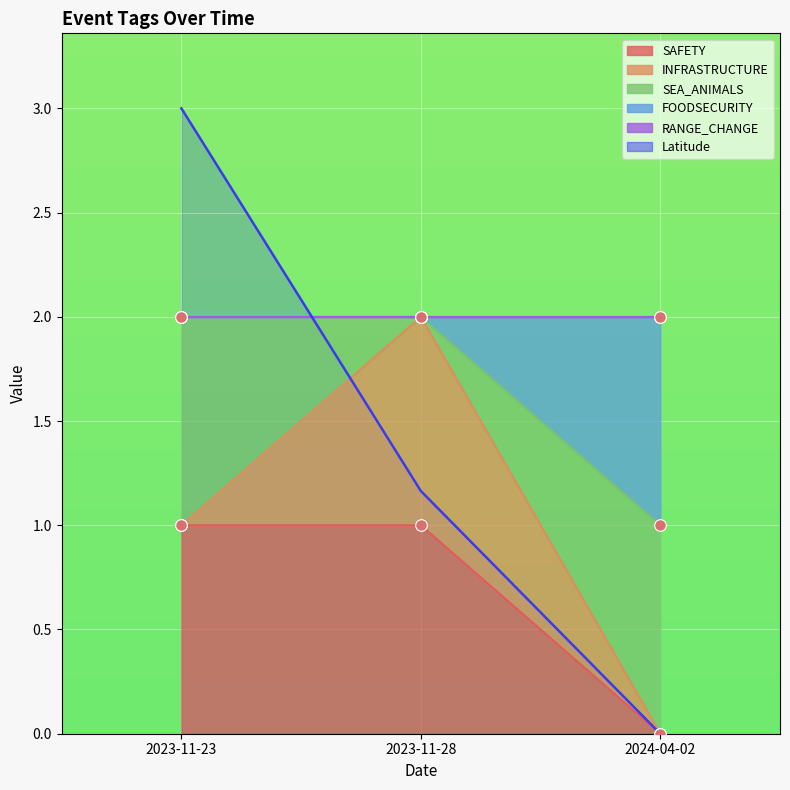

Is the value of FOODSECURITY at 2023-11-28 greater than the value of Latitude at 2023-11-23?

No